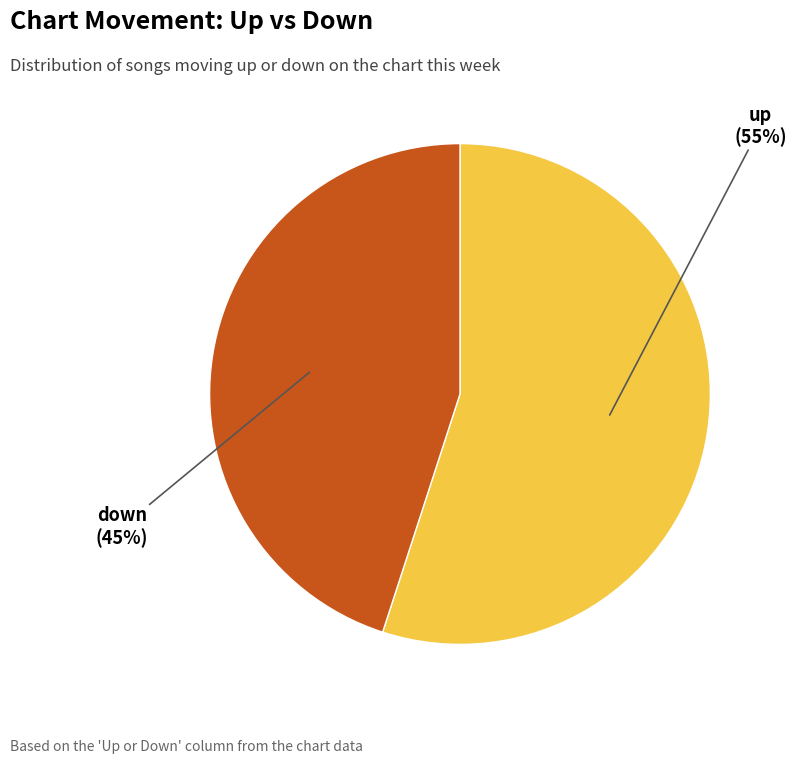

To the nearest percent, what is the difference between the largest and smallest slice percentages?

10%